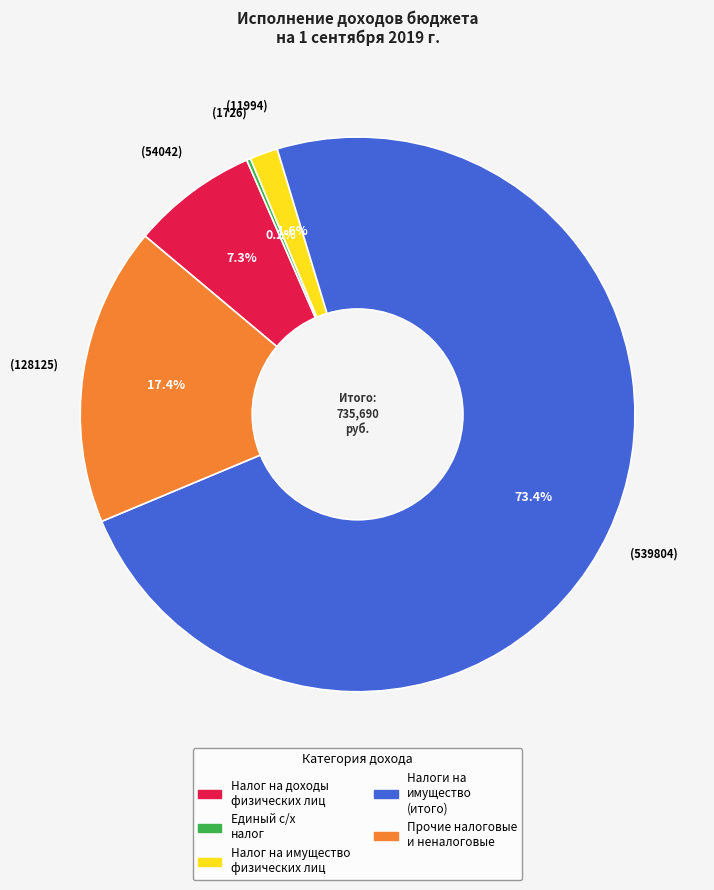

Does any single category account for the majority?

Yes